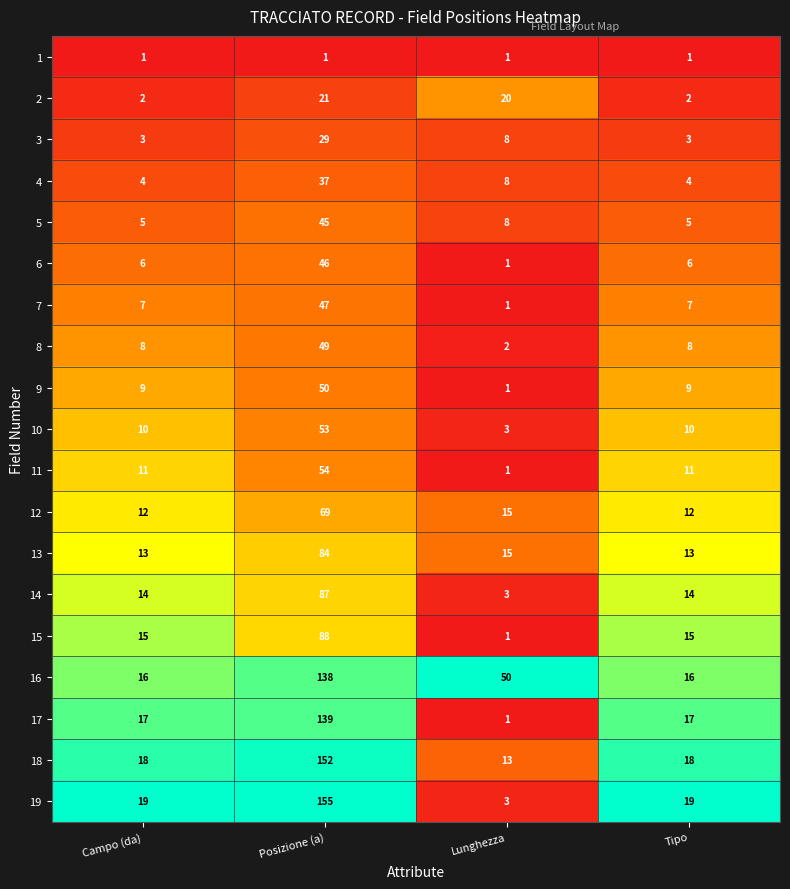

The 19 series shows 19 at Campo (da). True or false?

True